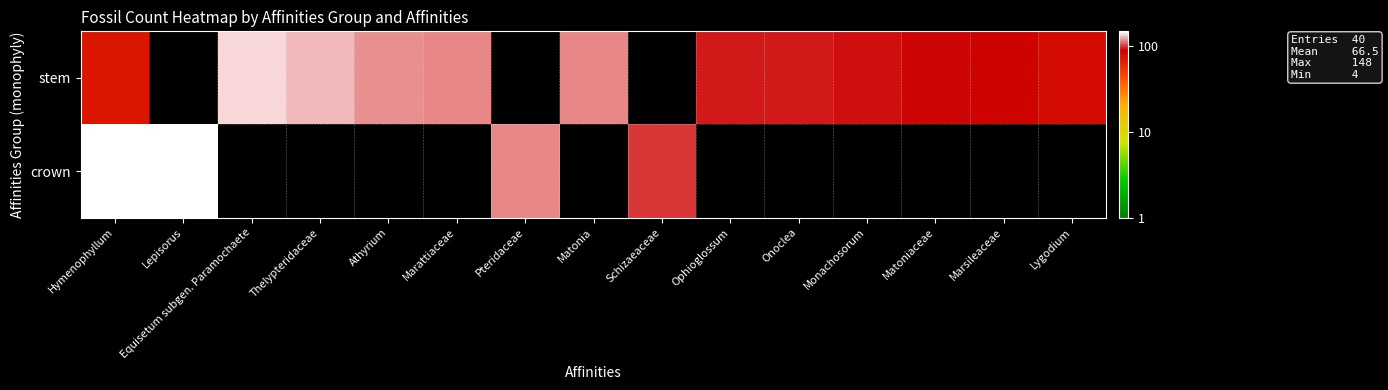

List the labels in order of stem value, smallest first.

Hymenophyllum, Lepisorus, Lygodium, Marsileaceae, Matoniaceae, Monachosorum, Onoclea, Ophioglossum, Matonia, Marattiaceae, Athyrium, Thelypteridaceae, Equisetum subgen. Paramochaete, Pteridaceae, Schizaeaceae